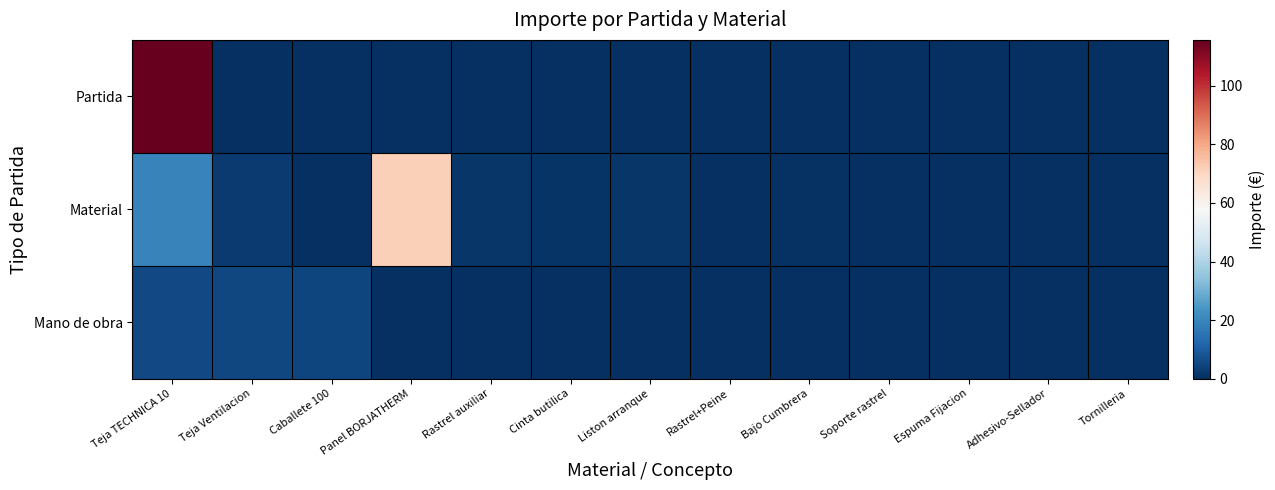

Which has a higher value, Teja TECHNICA 10 or Soporte rastrel?

Teja TECHNICA 10